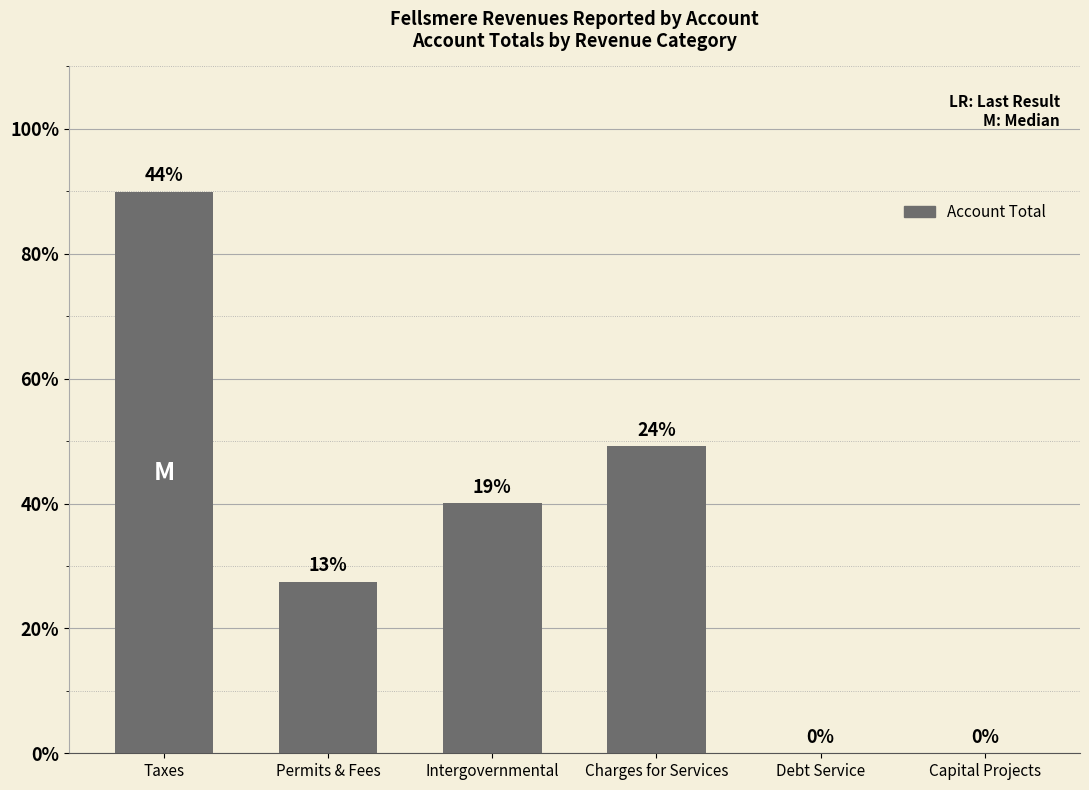

Count the number of data series in this chart.

1